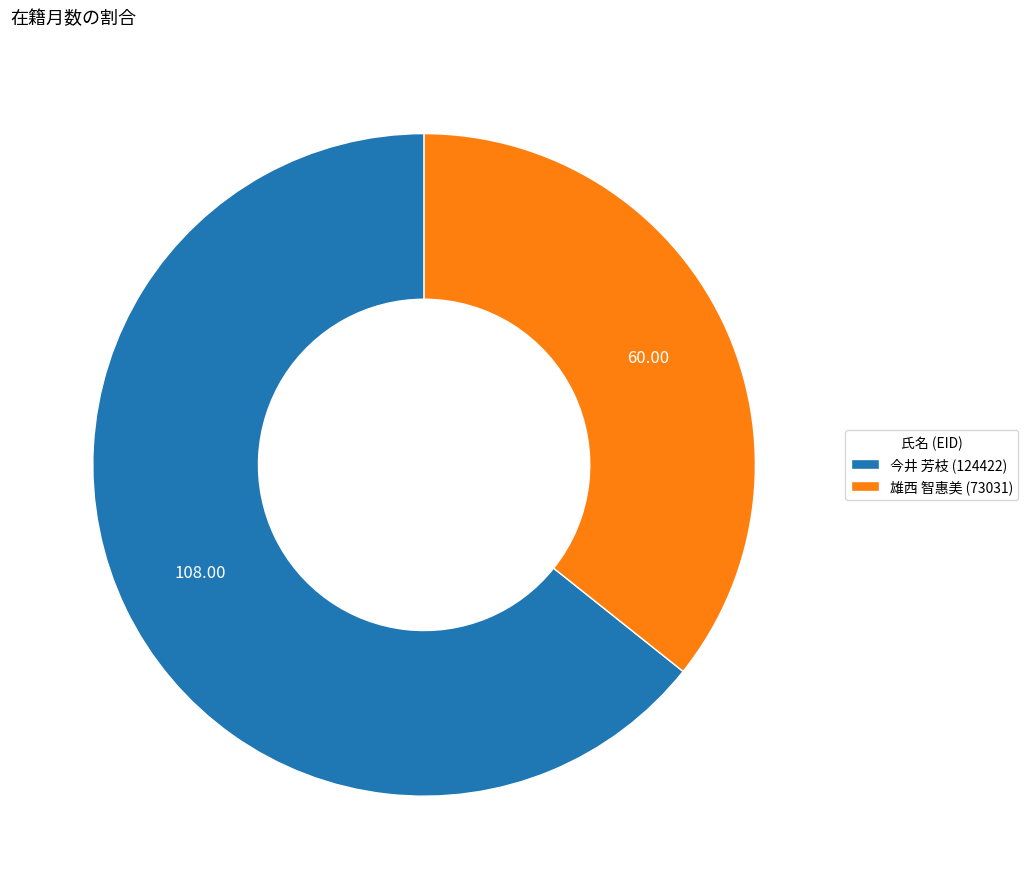

What is the largest slice in the pie chart?

今井 芳枝 (124422)